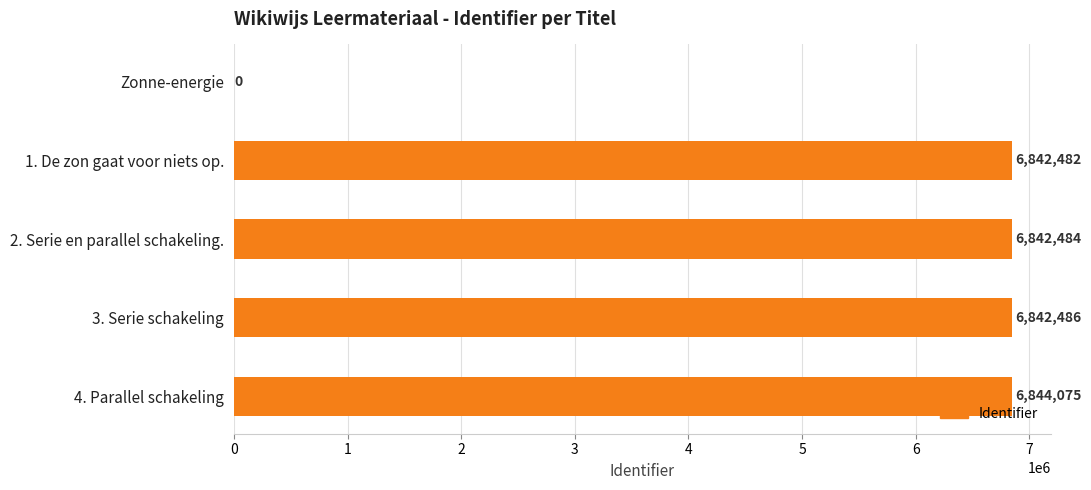

The value at Zonne-energie is -4568387. True or false?

False